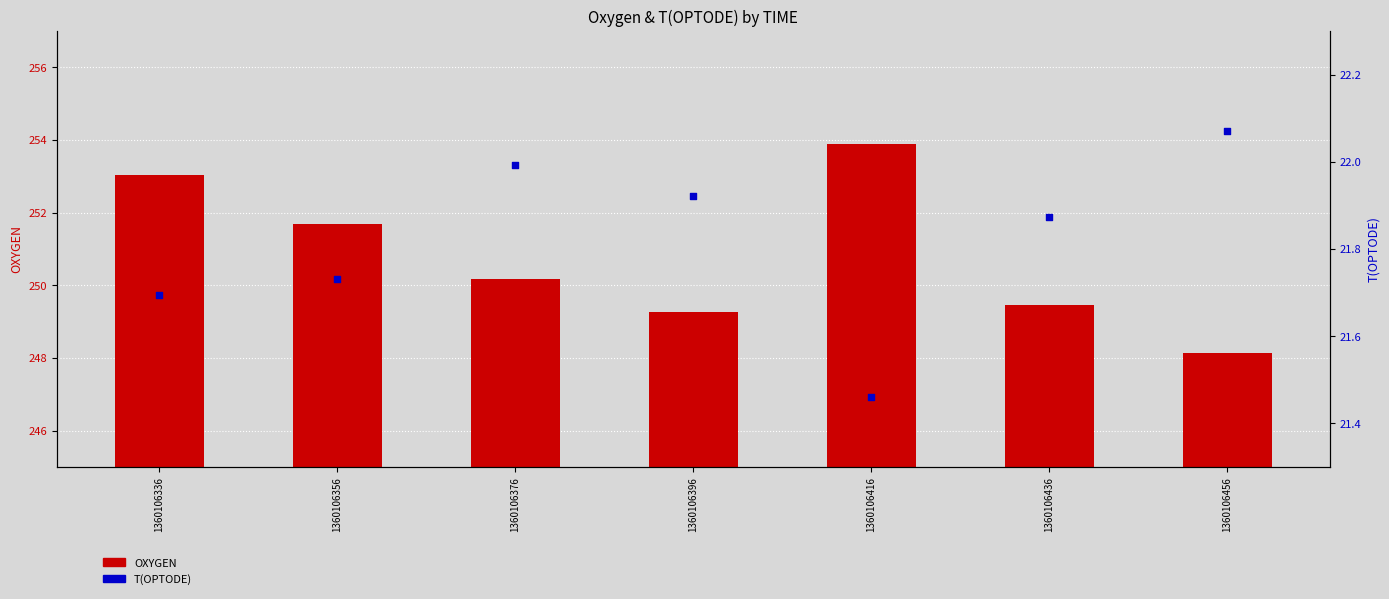

At which category is the sum across all series the highest?

1360106416